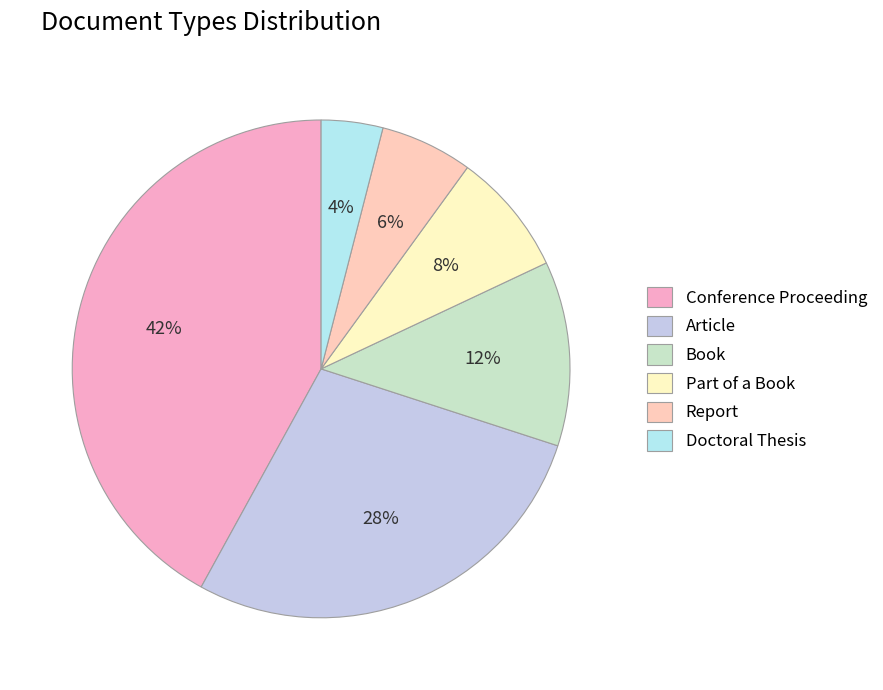

To the nearest percent, what portion does Article represent?

28%